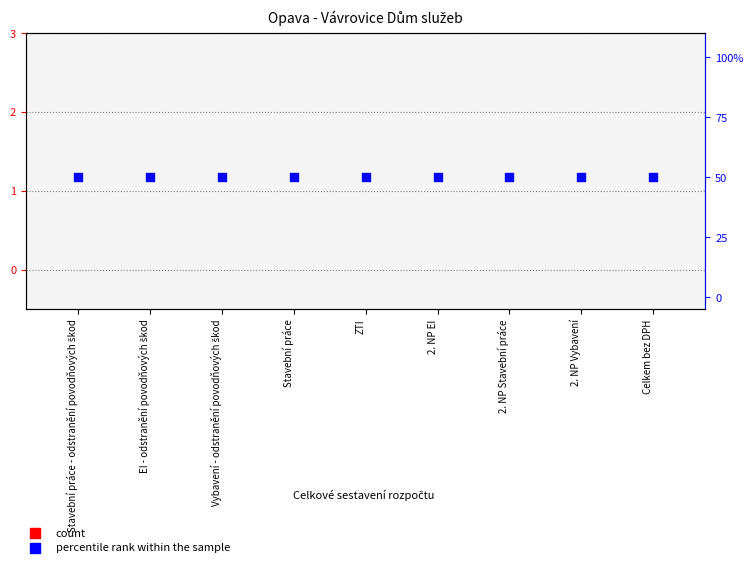

At how many categories does at least one series exceed 40?

9